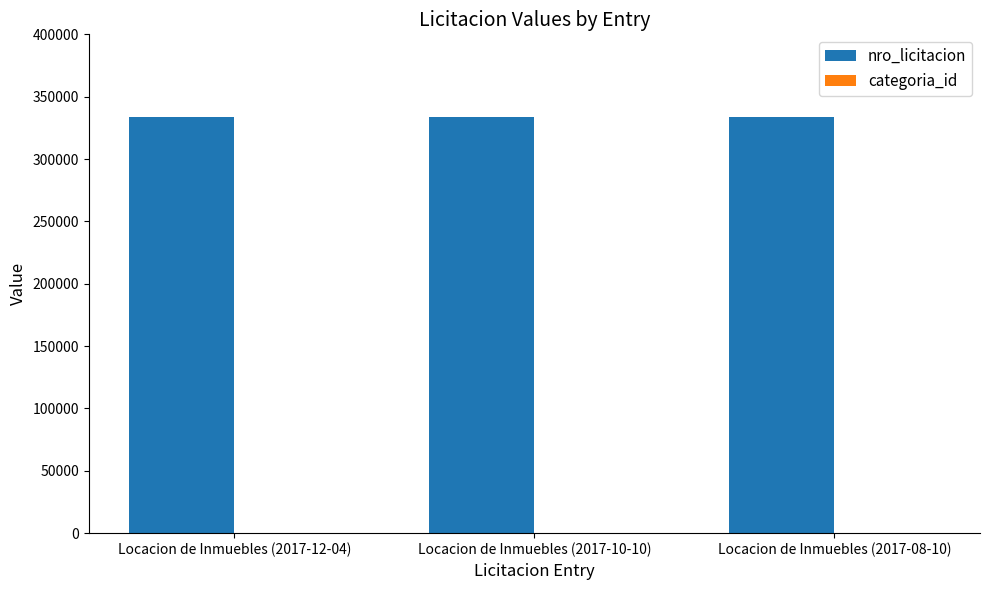

Which series has the largest total across all categories?

nro_licitacion